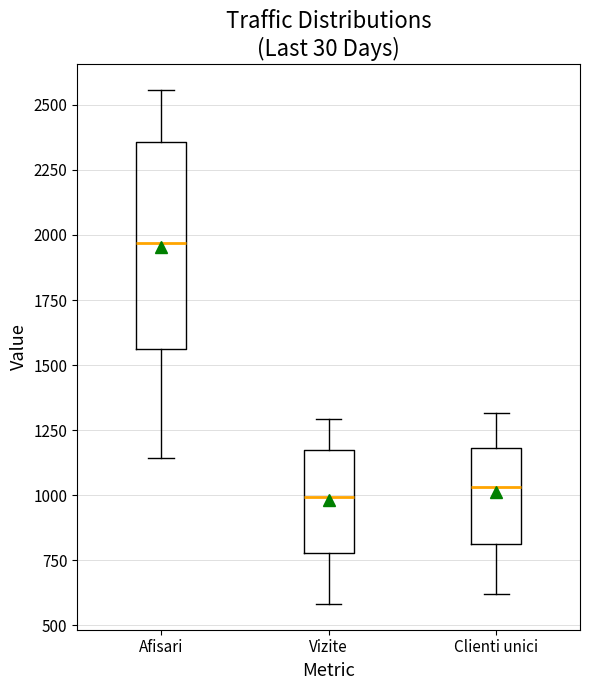

Reading left to right, read every box against the y-axis: the position of its median line, the range the box covers, and the ends of its whiskers. The values are not printed on the chart, so give them approximately, as read against the axis.

Afisari: median 1950, box 1550 to 2350, whiskers 1150 to 2550
Vizite: median 1000, box 800 to 1150, whiskers 600 to 1300
Clienti unici: median 1050, box 800 to 1200, whiskers 600 to 1300